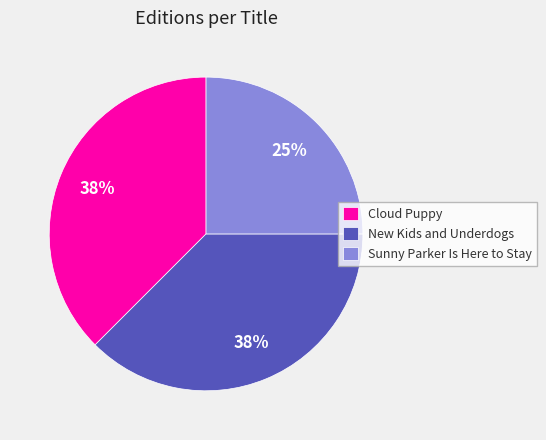

Does any single category account for the majority?

No